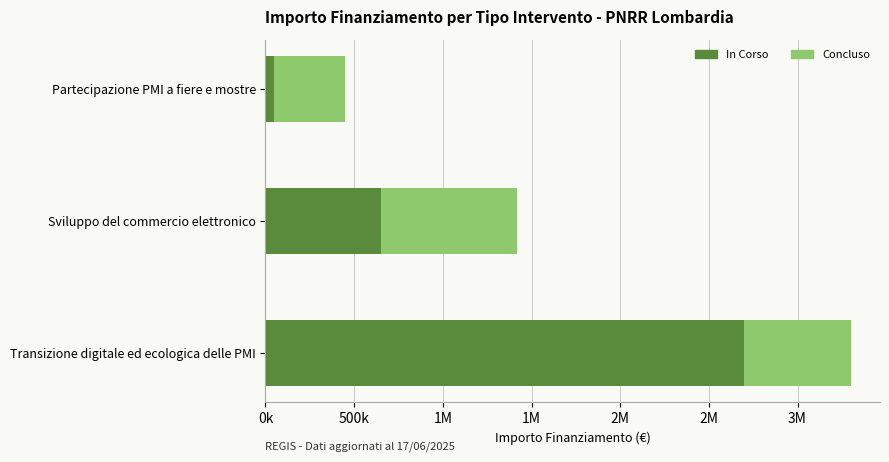

What are all the series names shown in the legend?

In Corso, Concluso